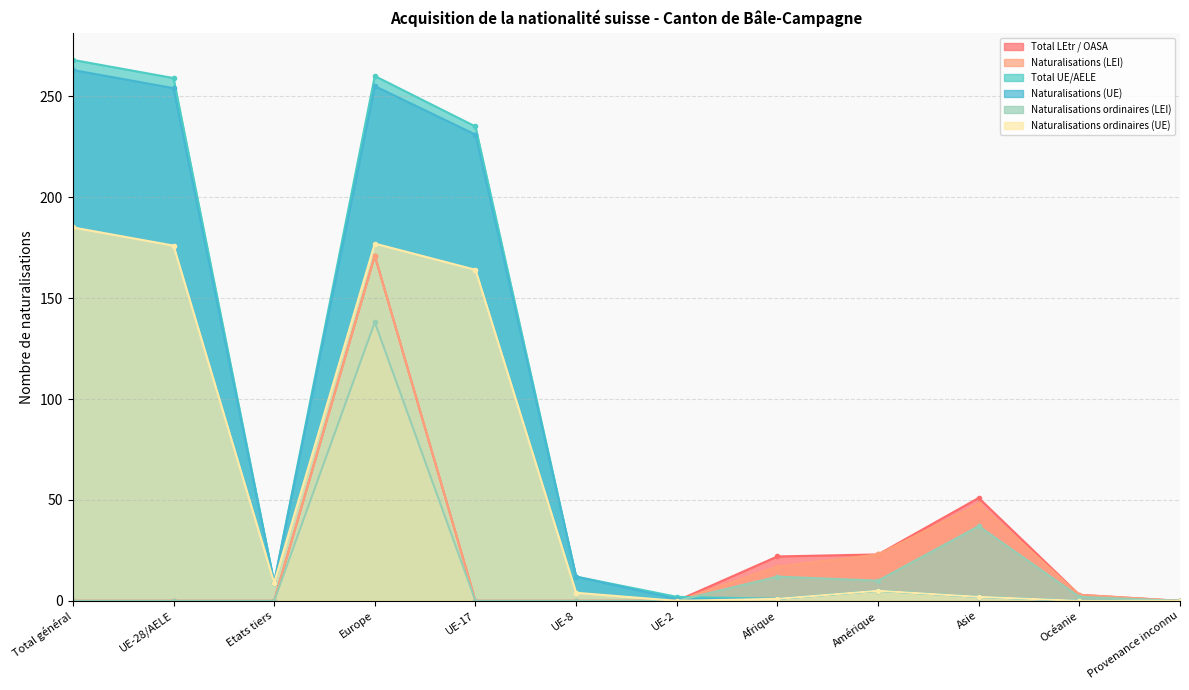

The value of Naturalisations ordinaires (UE) at UE-17 is 164. True or false?

True